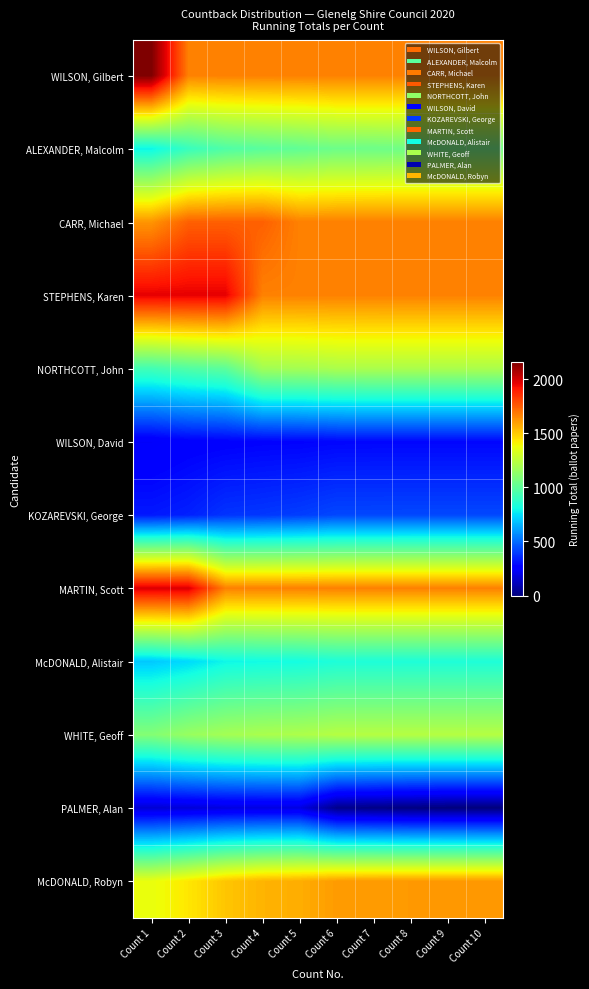

Which series has the widest spread of values?

WILSON, Gilbert